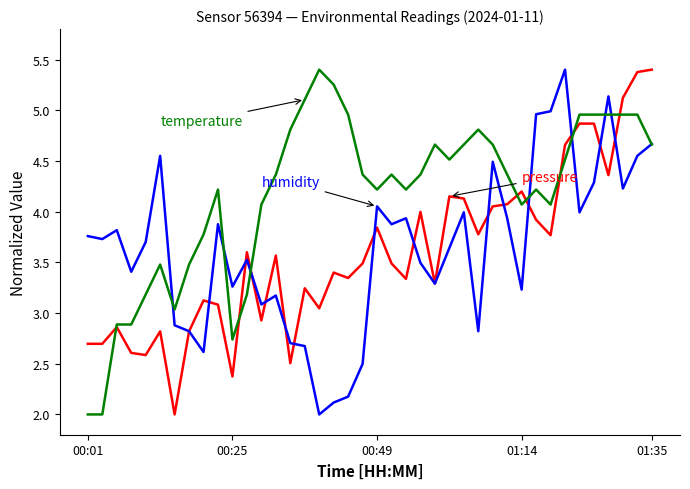

What is the minimum value shown in the chart?

2.0